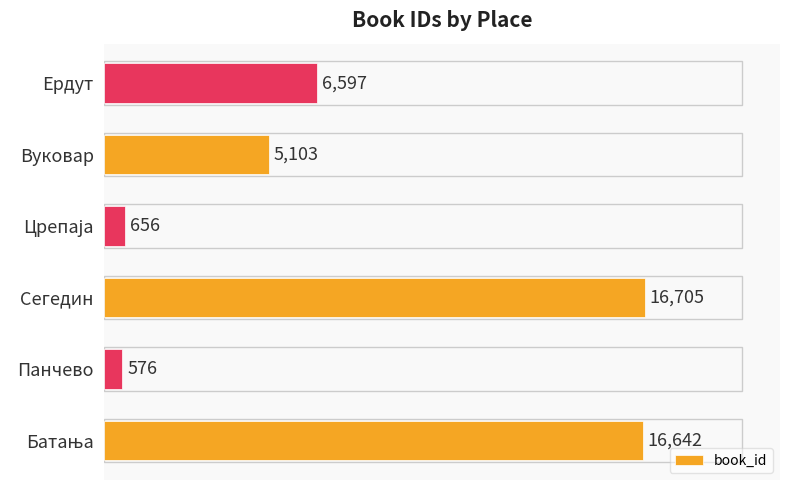

Reading top to bottom, transcribe all the data shown in this chart.

6597	5103	656	16705	576	16642